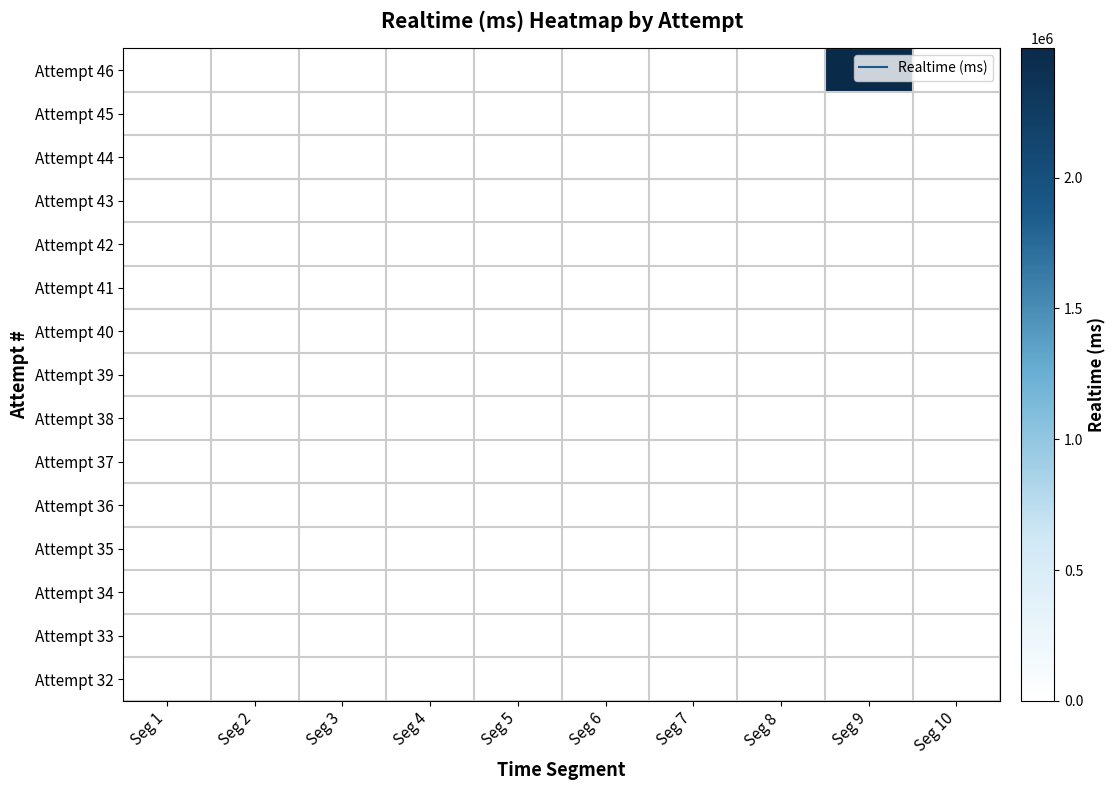

At Seg 7, list the series in order from smallest to largest.

Attempt 46, Attempt 45, Attempt 44, Attempt 43, Attempt 42, Attempt 41, Attempt 40, Attempt 39, Attempt 38, Attempt 37, Attempt 36, Attempt 35, Attempt 34, Attempt 33, Attempt 32